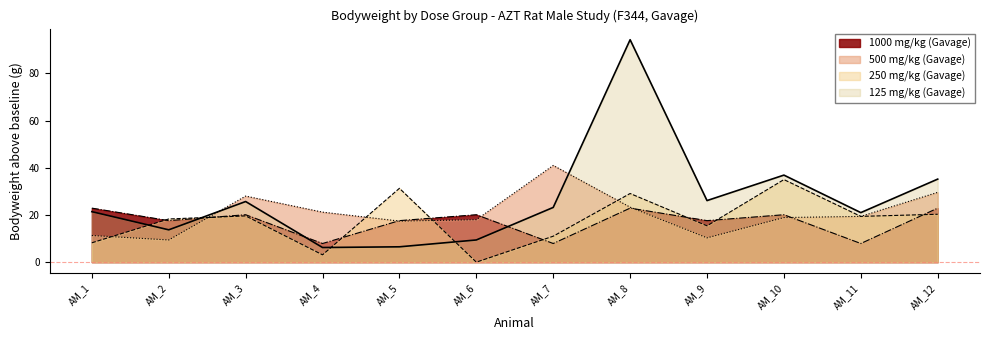

True or false: 125 mg/kg (Gavage) has a value of 21.0 at AM_11.

True